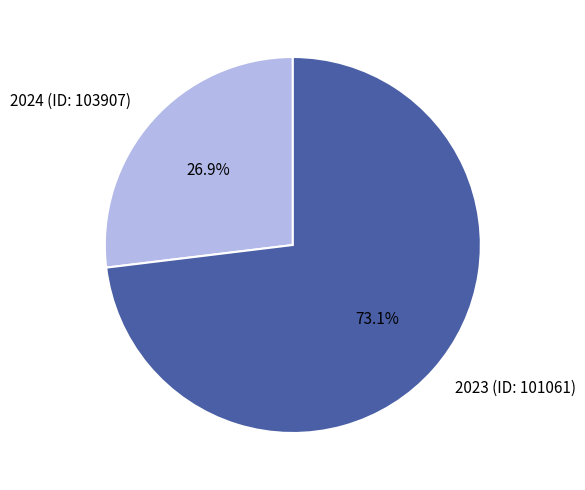

Approximately how many times larger is the value at 2023 (ID: 101061) compared to 2024 (ID: 103907)?

2.7